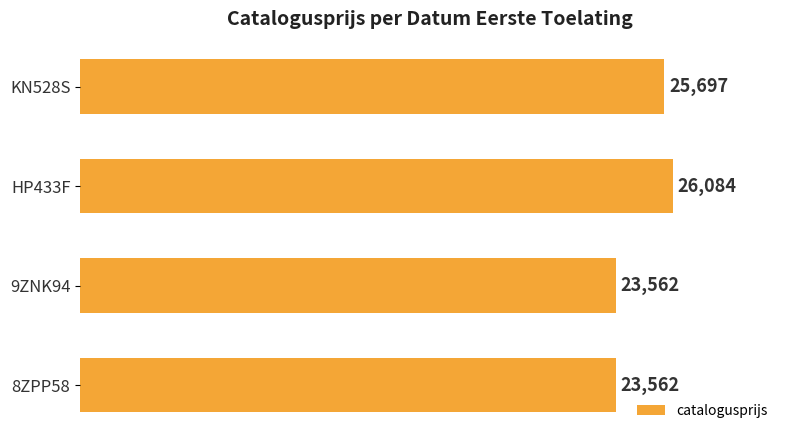

Read the value at 9ZNK94, to the nearest 10.

23560